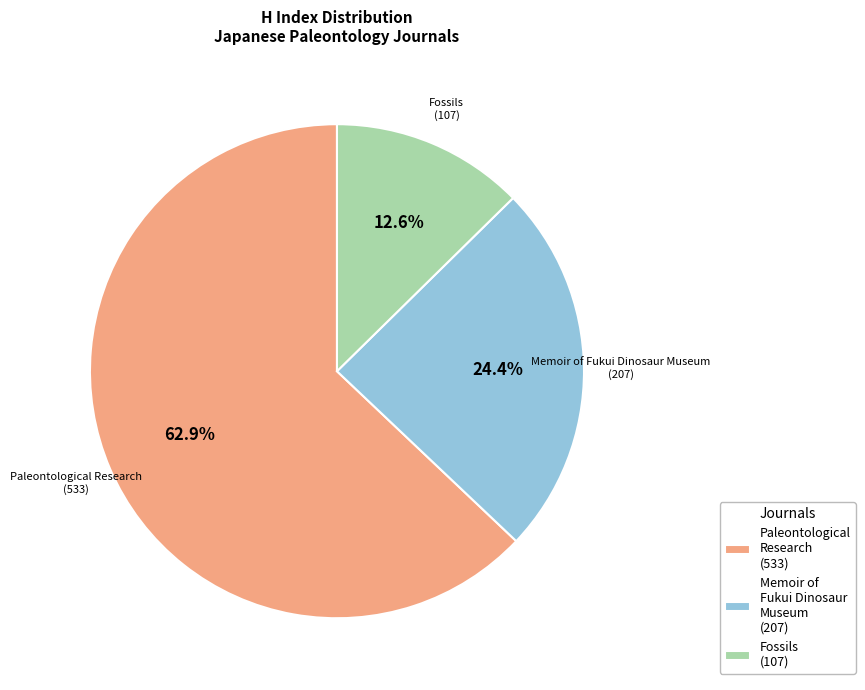

How much of the chart is everything except Fossils (107)?

87.4%